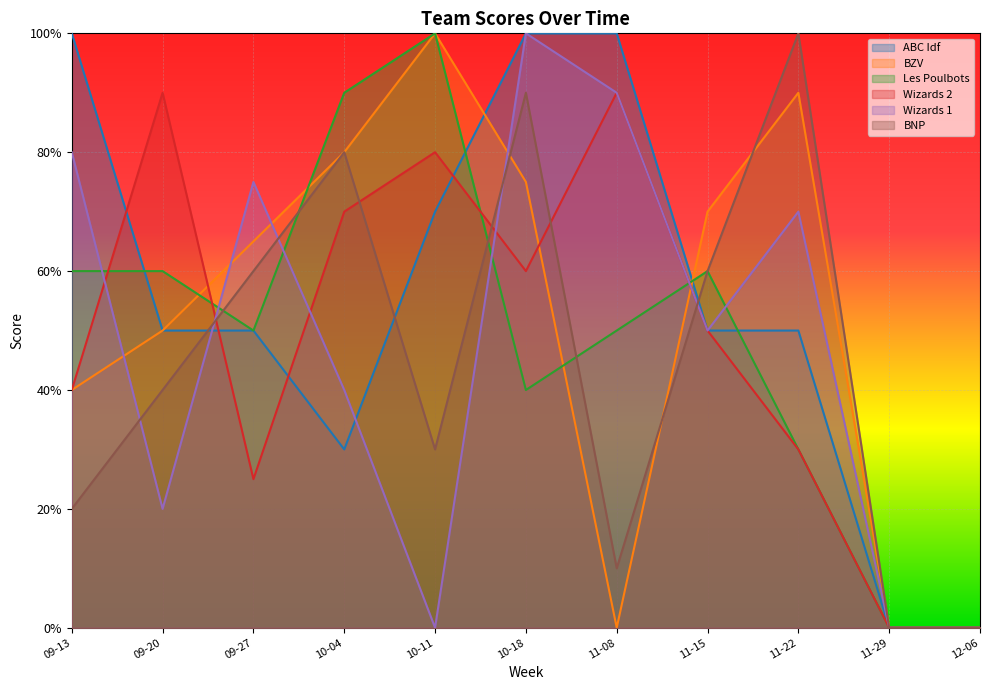

Where do Wizards 2 and ABC Idf first cross each other?

09-13 and 09-20